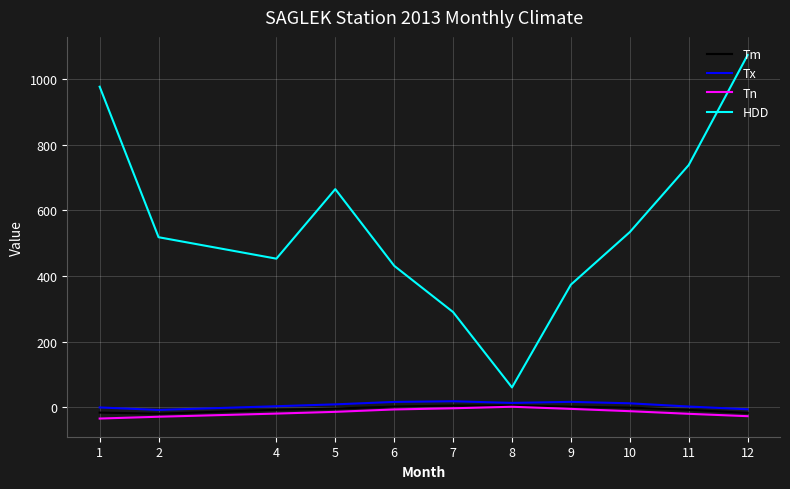

What is the sum of all HDD values?

6111.6